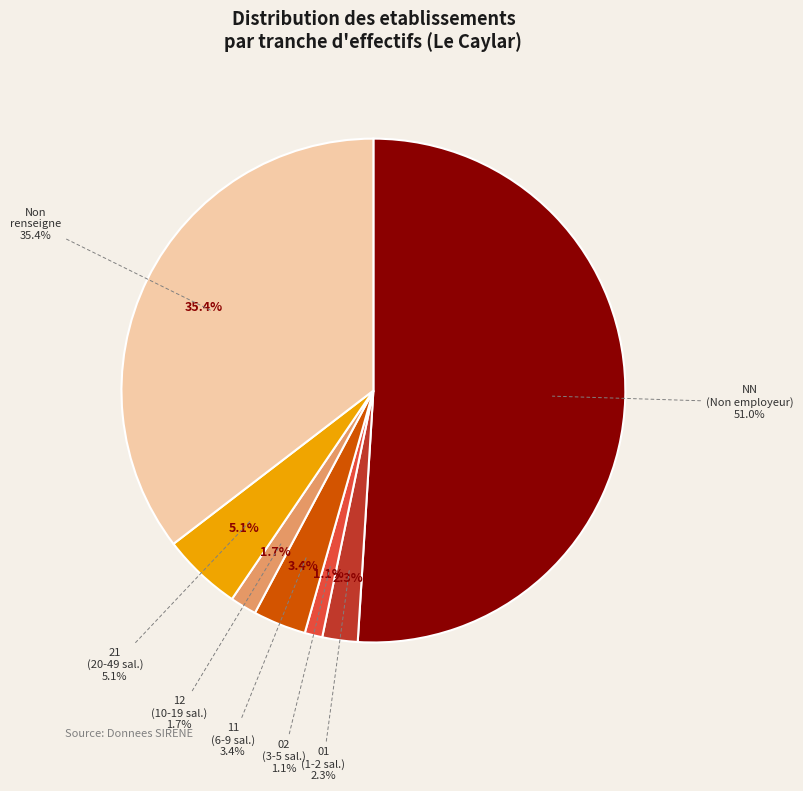

Is it true that 02 is 1% of the pie?

False